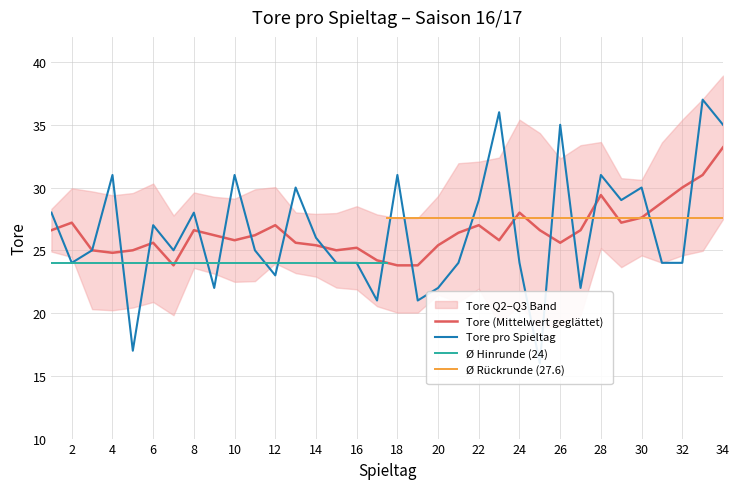

What is the average value?

26